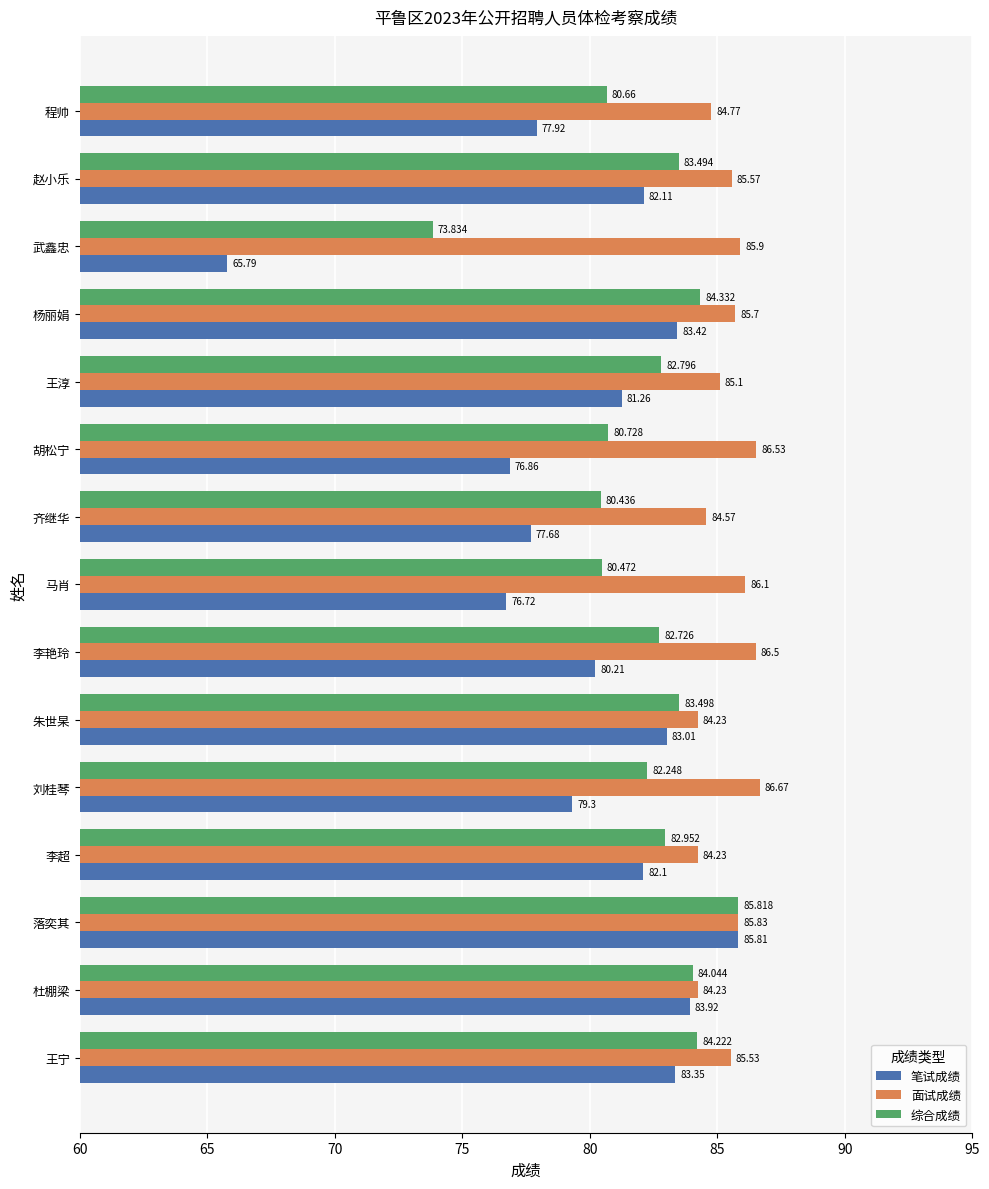

Which series has the largest total across all categories?

面试成绩